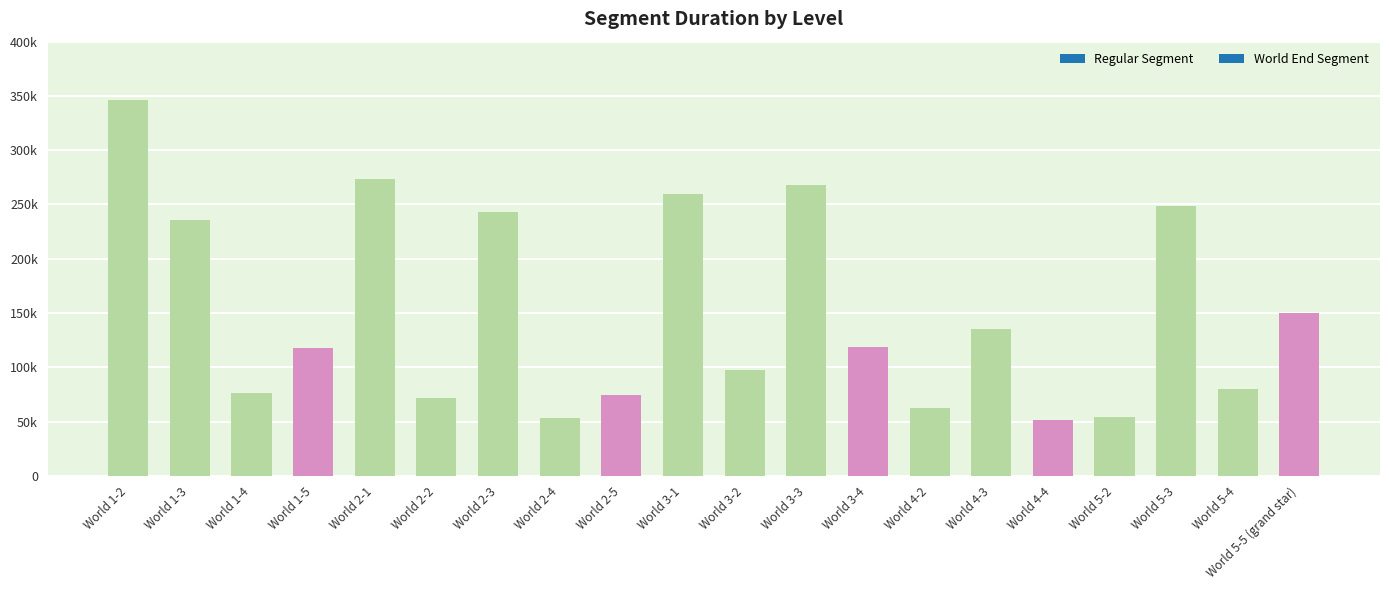

What is the label of the 12th bar from the right?

World 2-5